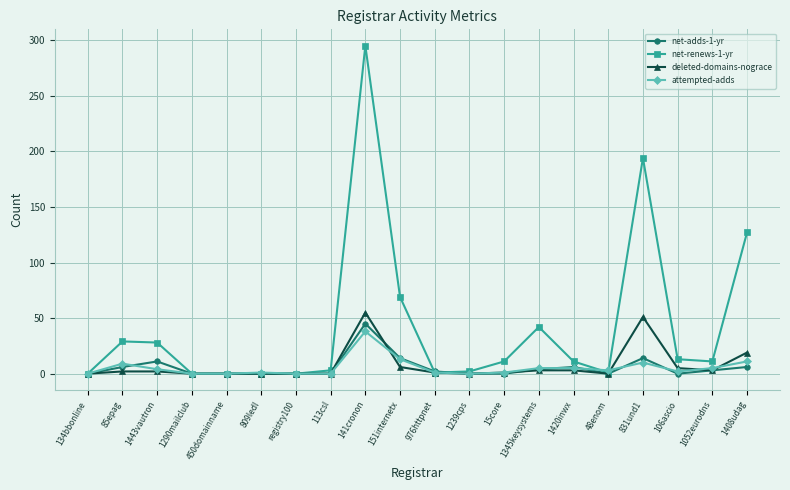

True or false: deleted-domains-nograce has a value of 1 at 15core.

True